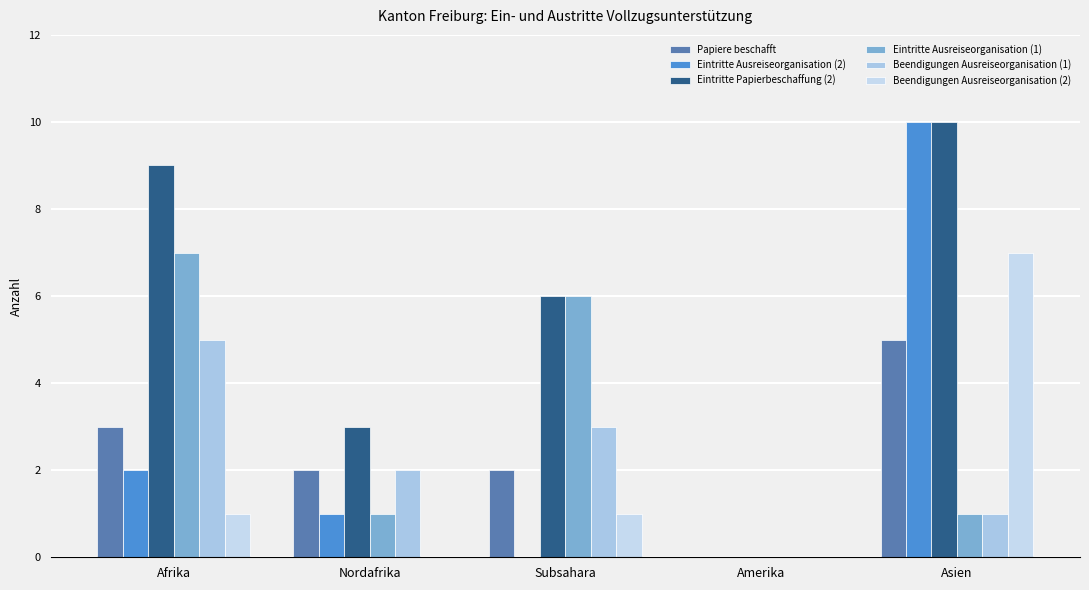

Which series has the largest range (max minus min)?

Eintritte Ausreiseorganisation (2)